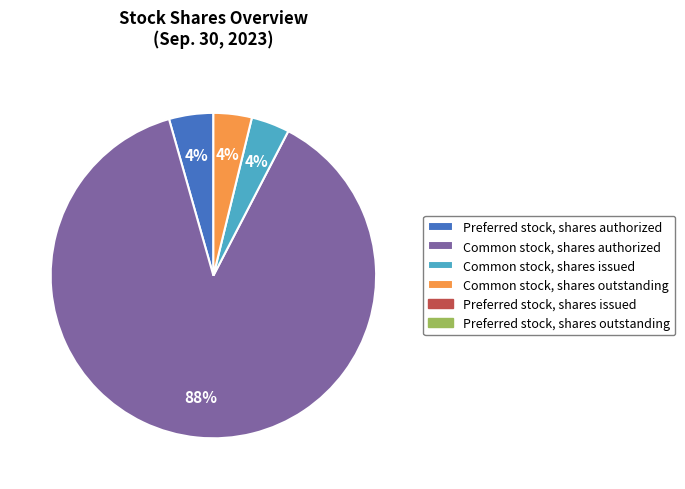

To the nearest percent, what is the average slice percentage?

25%